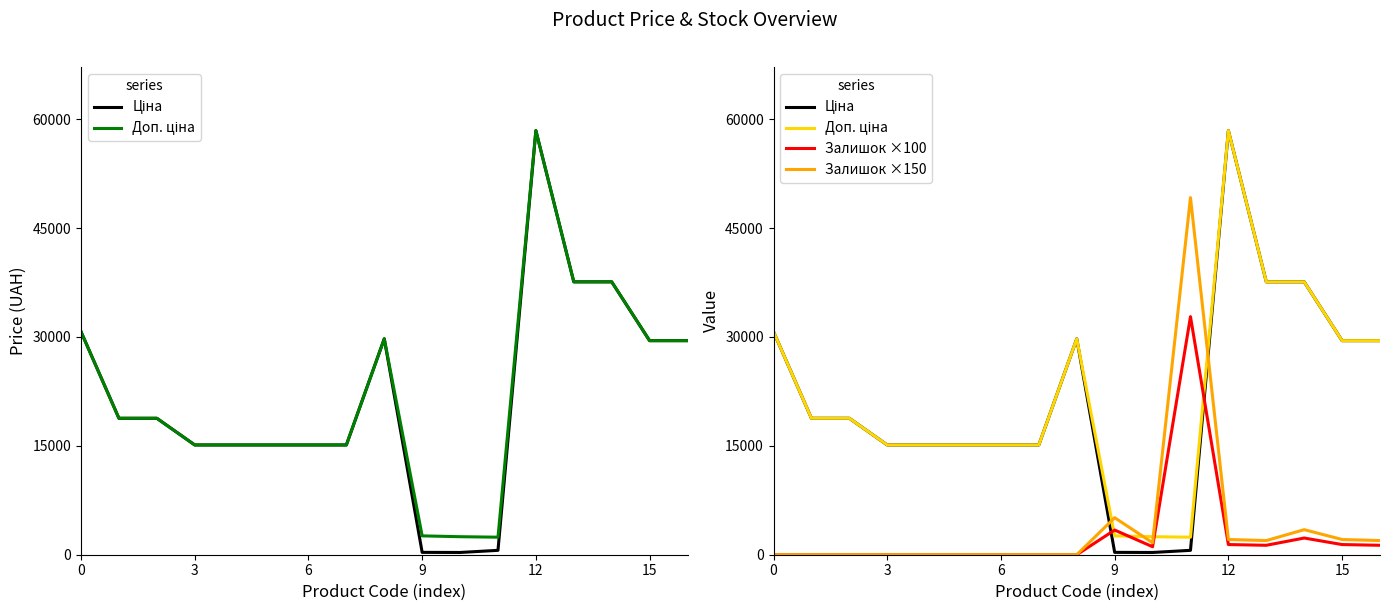

What is the value of the Ціна point at the 3rd from the left?

18796.8